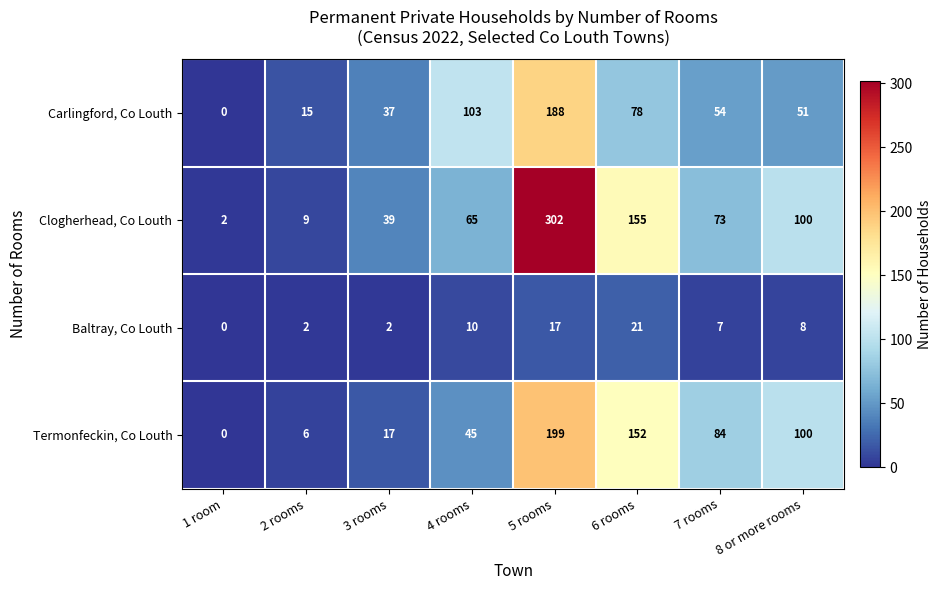

What is the spread (max minus min) of values at 8 or more rooms?

92